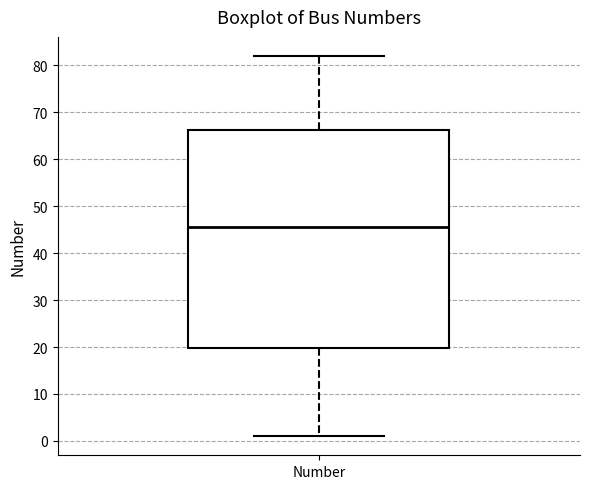

Transcribe this box plot: give where the median line is, the range the box spans, and where the two whiskers end, as read against the y-axis. The values are not printed on the chart, so give them approximately, as read against the axis.

median 46, box 20 to 66, whiskers 1 to 82